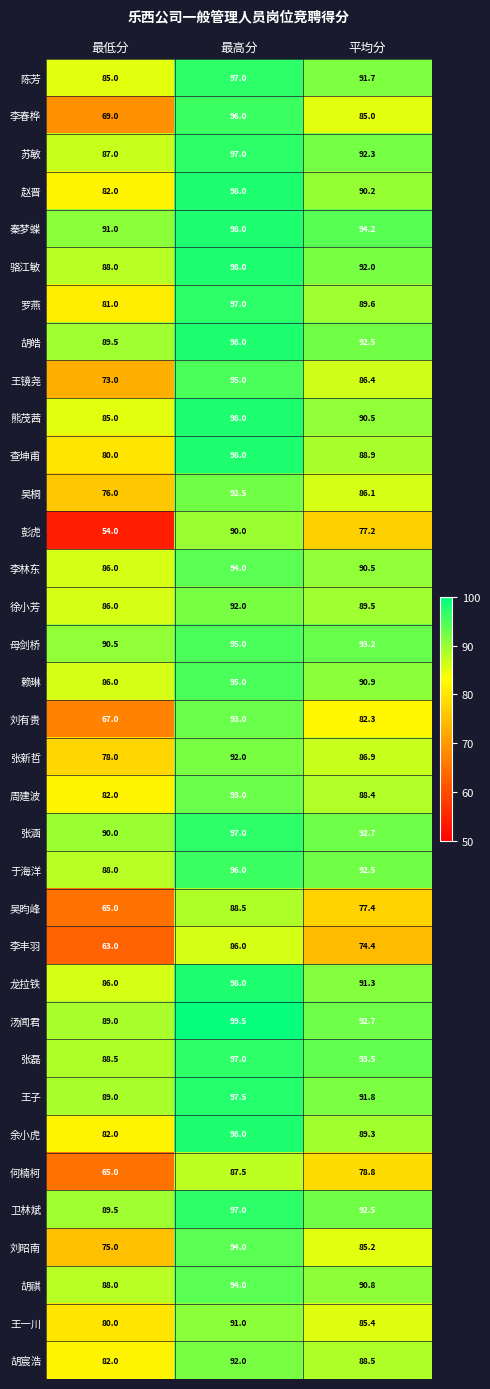

What is the total value across all series at 最高分?

3319.5